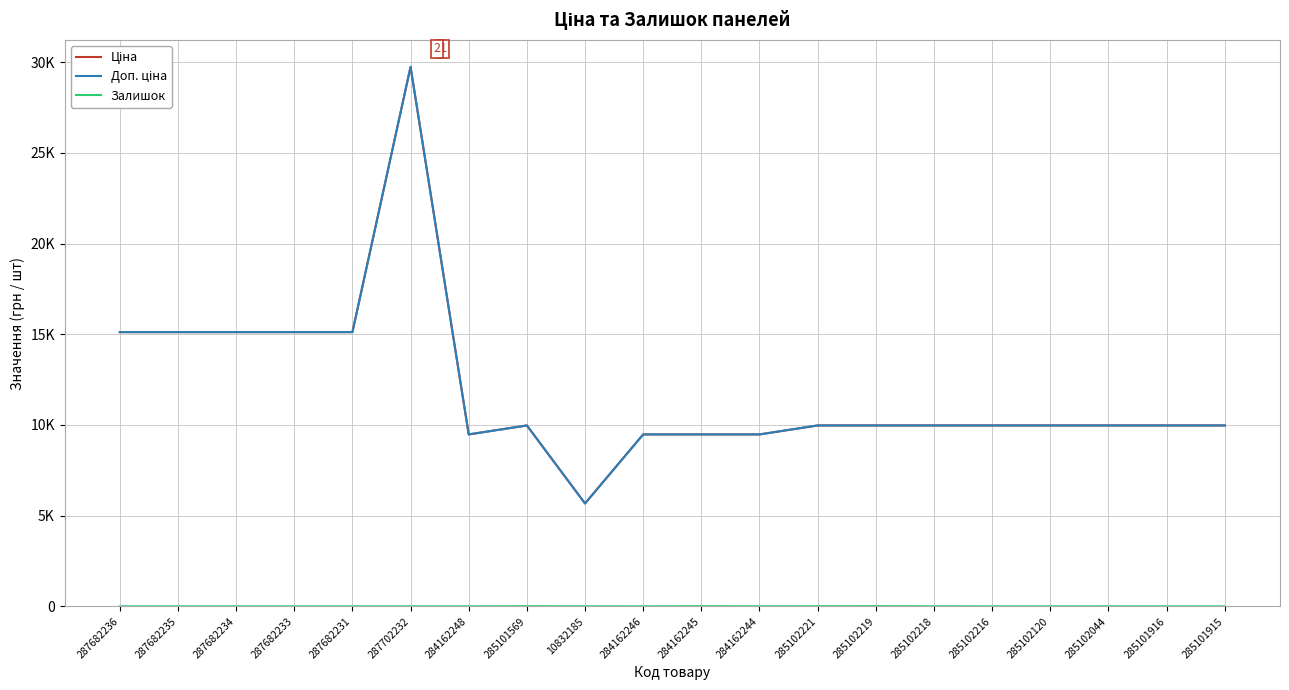

Does the chart have visible grid lines?

Yes